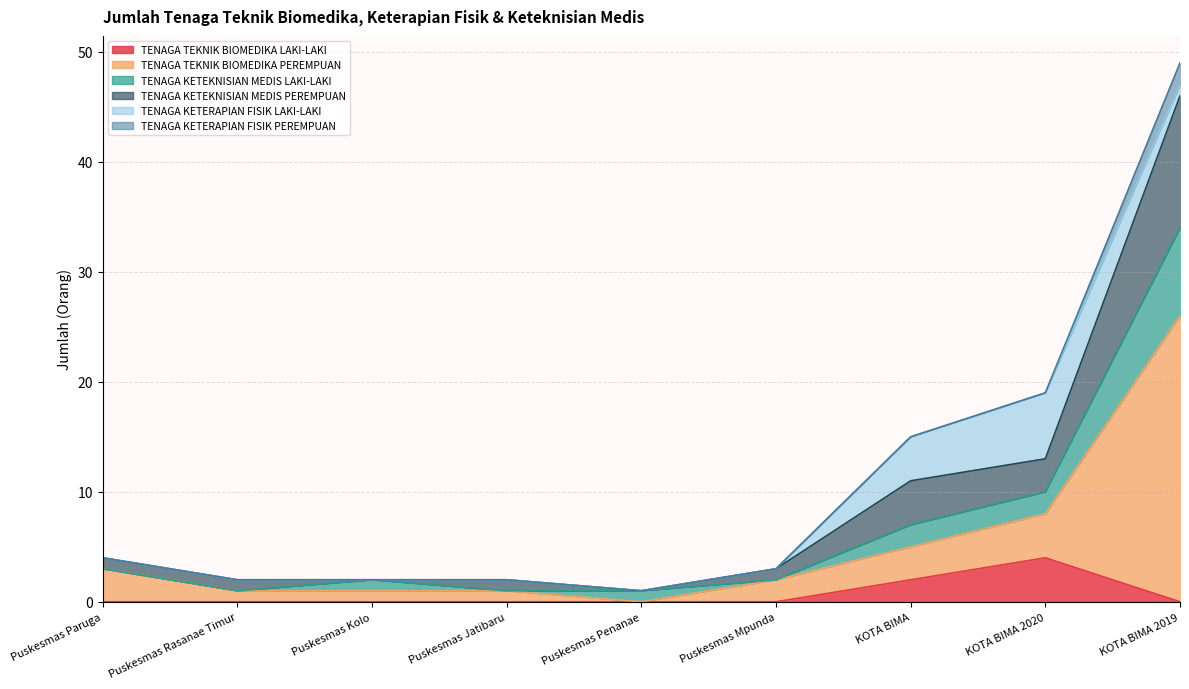

At which category does TENAGA KETEKNISIAN MEDIS LAKI-LAKI reach its first local valley?

Puskesmas Rasanae Timur